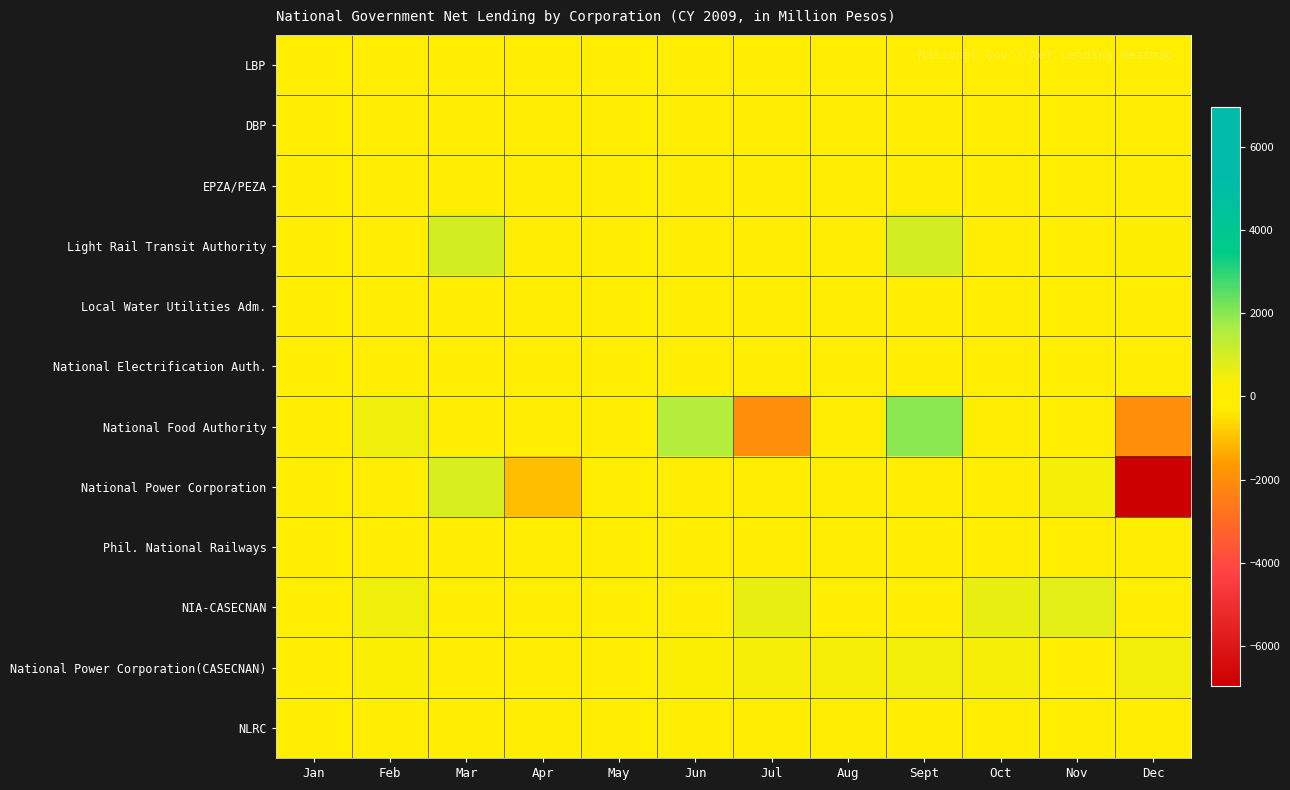

At which category is the sum across all series the highest?

Sept